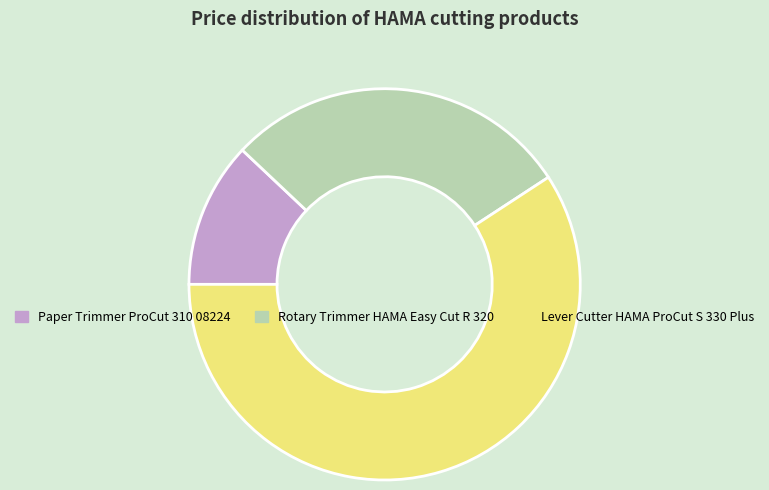

Is the sum of Rotary Trimmer HAMA Easy Cut R 320 and Paper Trimmer ProCut 310 08224 greater than half?

No